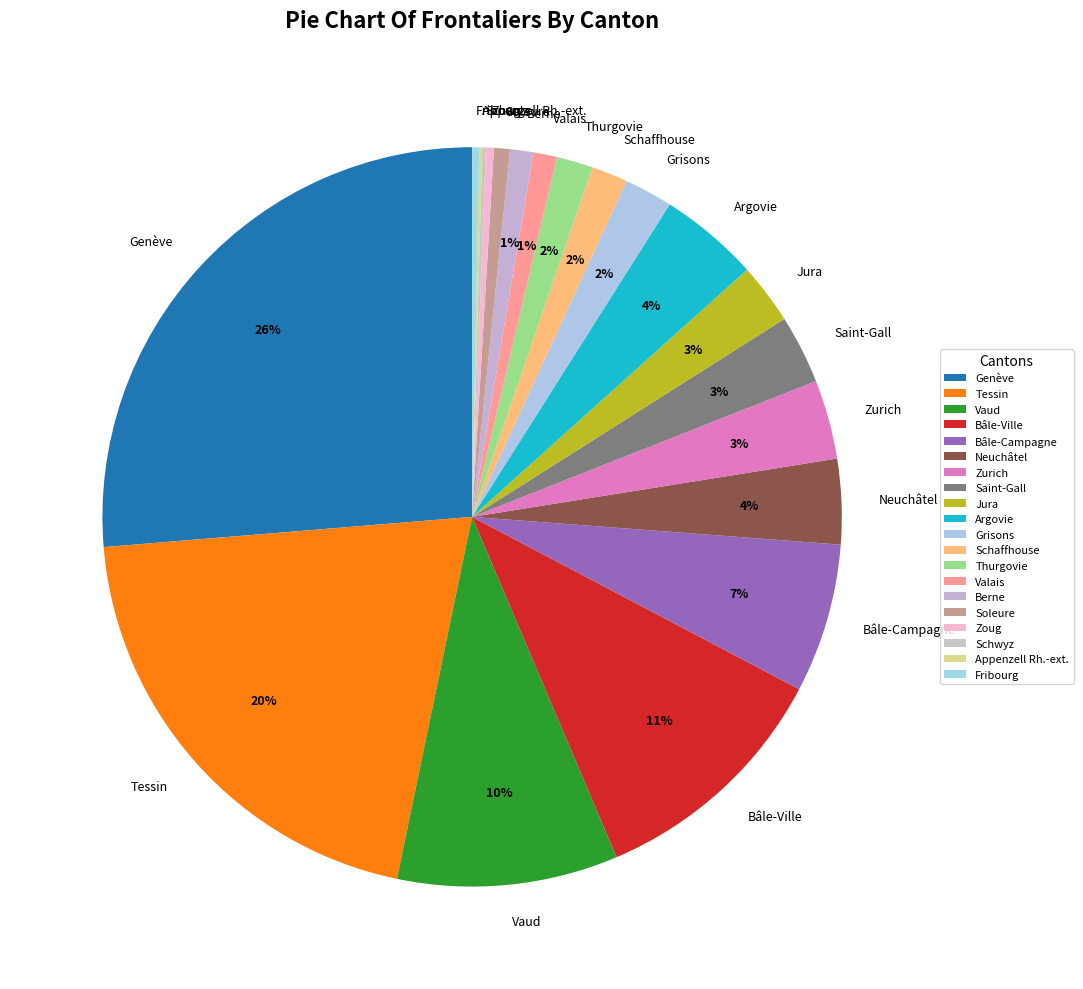

Does any single category account for the majority?

No